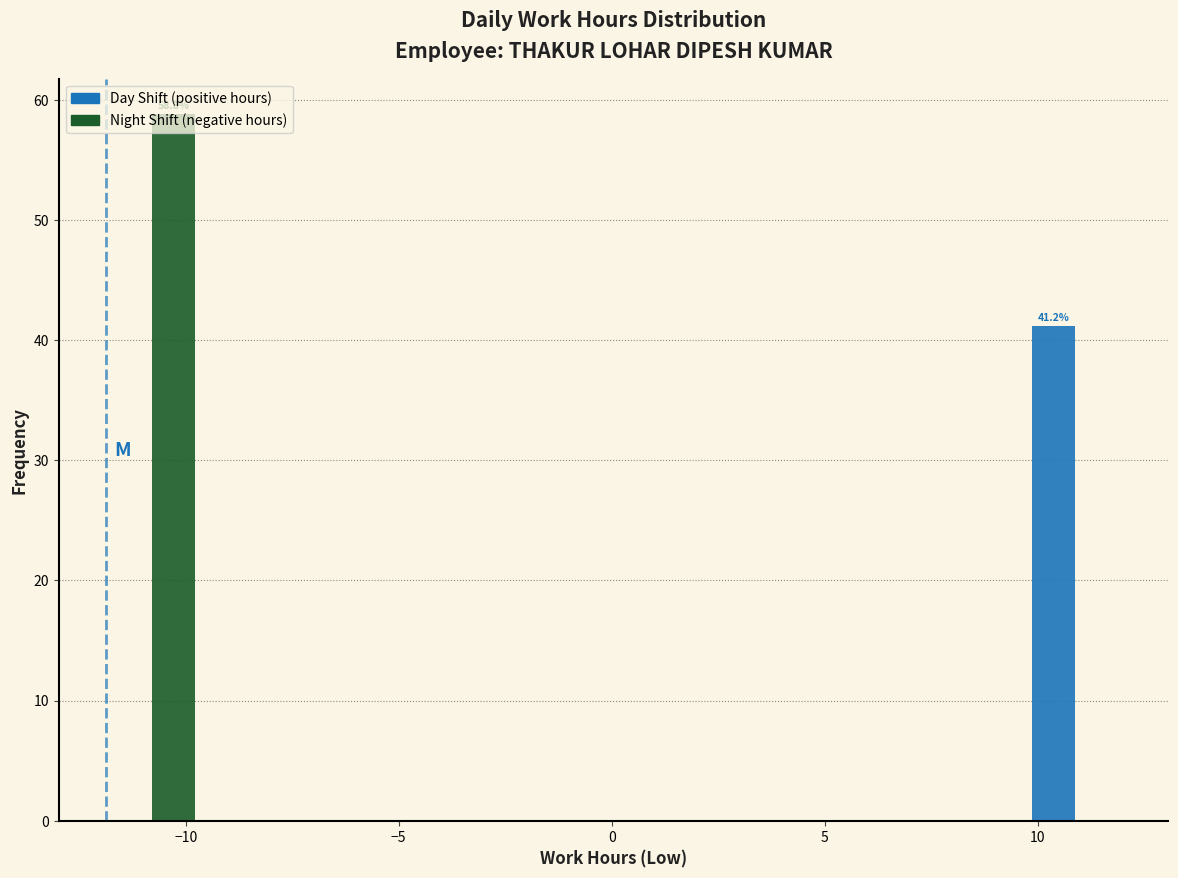

In the Day Shift (positive hours) series, which range on the x-axis has the tallest bar?

9.5 to 12.0